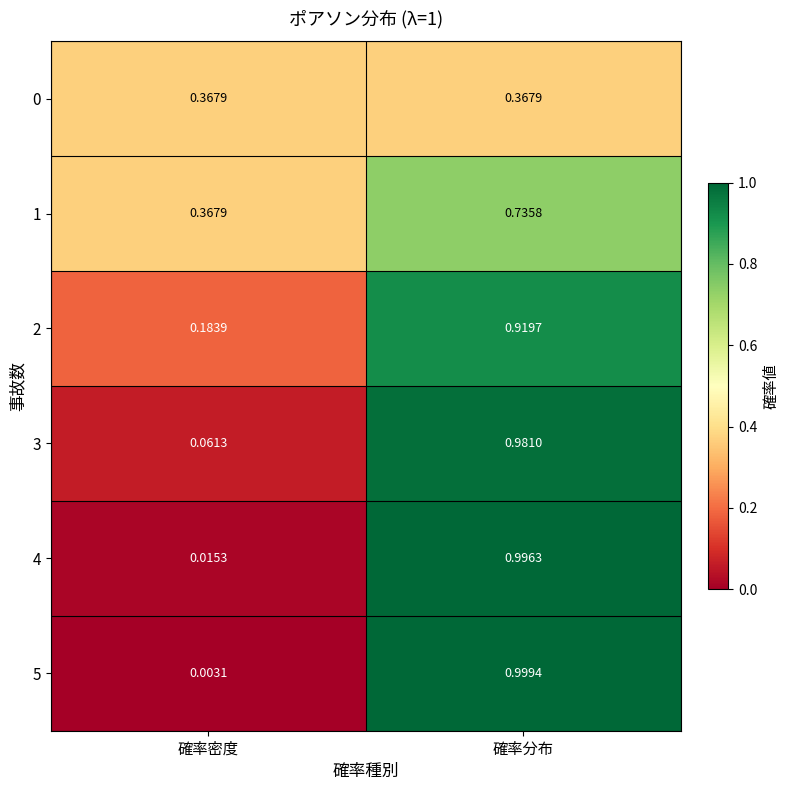

Which series has the widest spread of values?

5